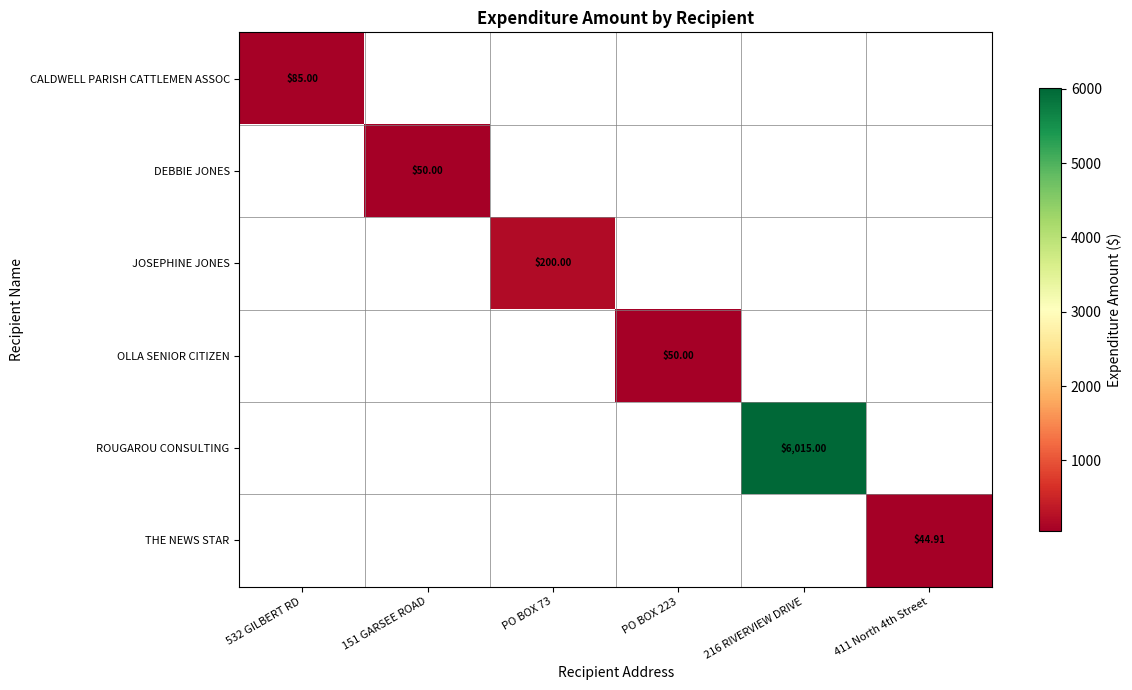

Count the number of categories in the chart.

6